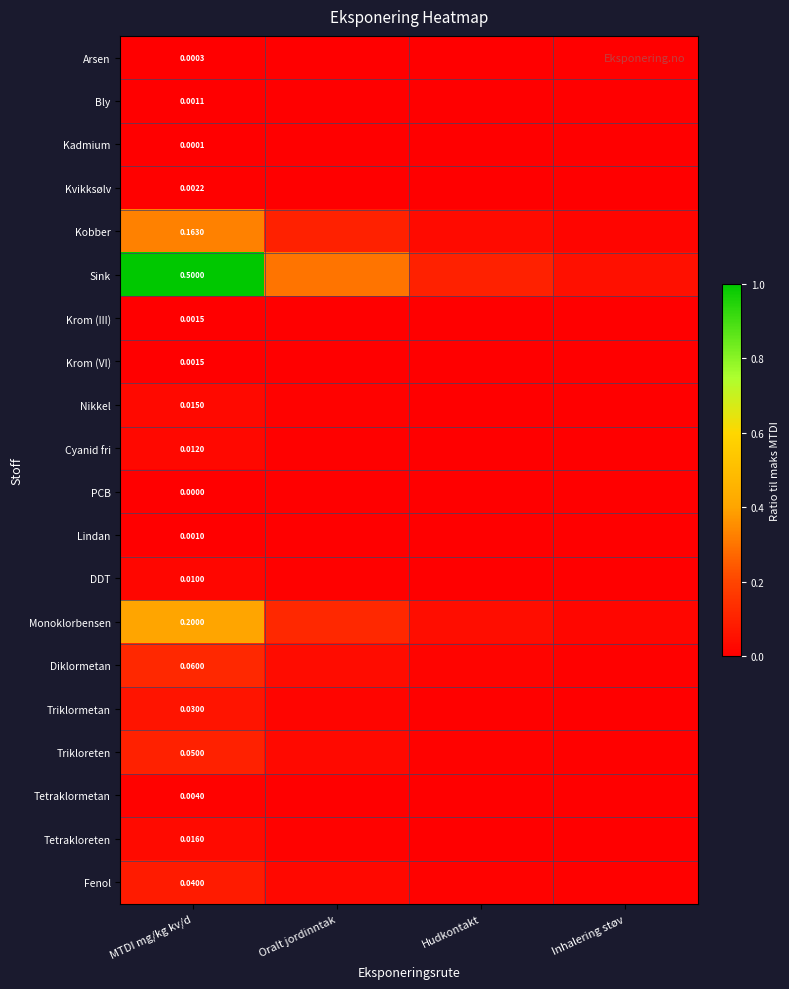

Between Inhalering støv and Hudkontakt, which is larger?

Hudkontakt